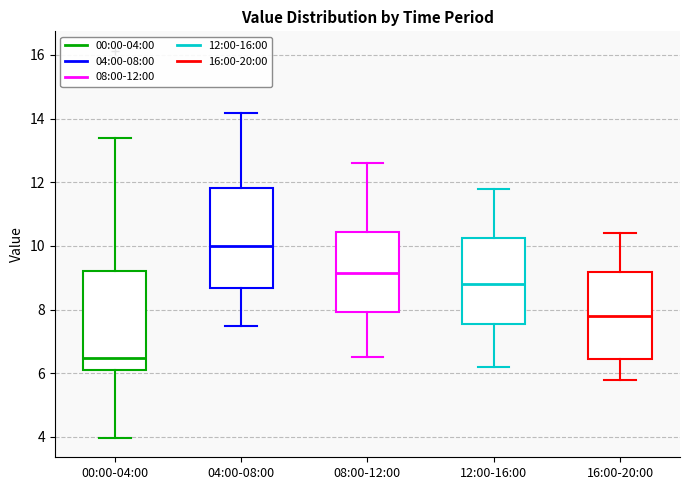

Where does the median line of the box for 00:00-04:00 sit on the y-axis? The values are not printed on the chart, so give them approximately, as read against the axis.

6.4